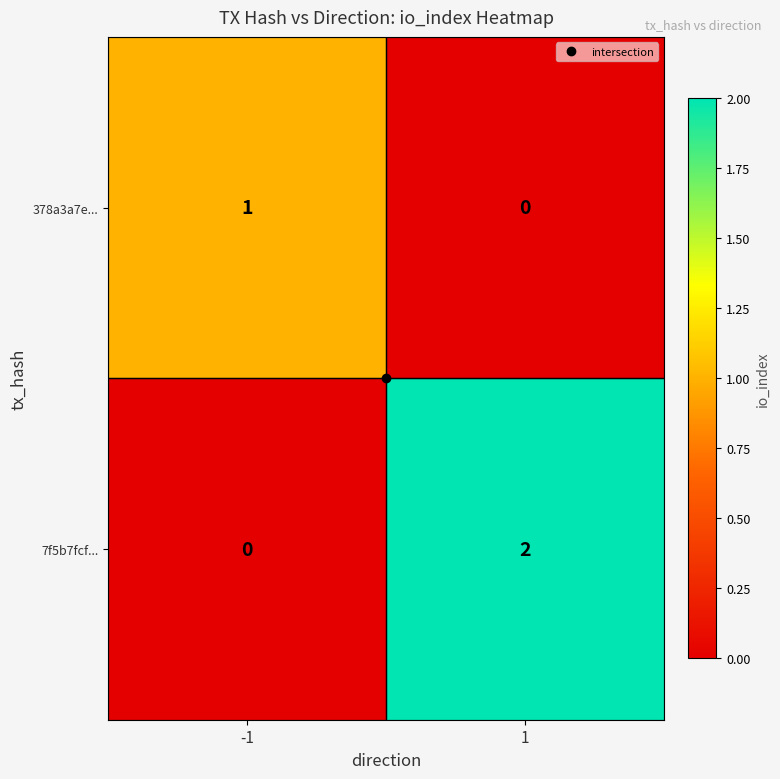

Which series has the largest total across all categories?

7f5b7fcf...